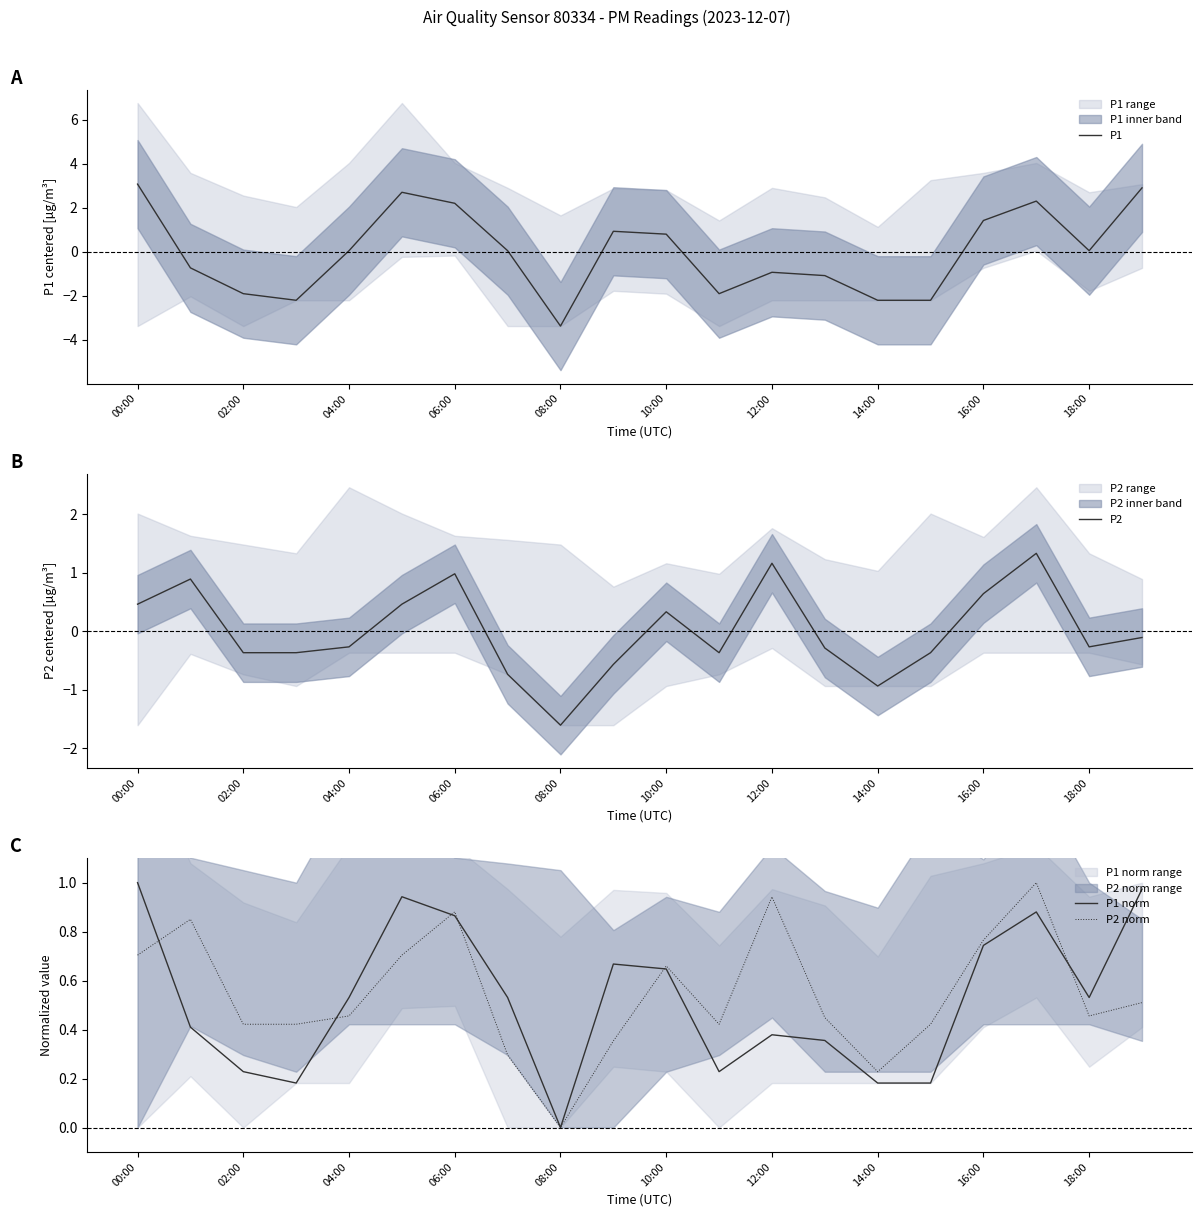

How many distinct data groups are displayed?

4